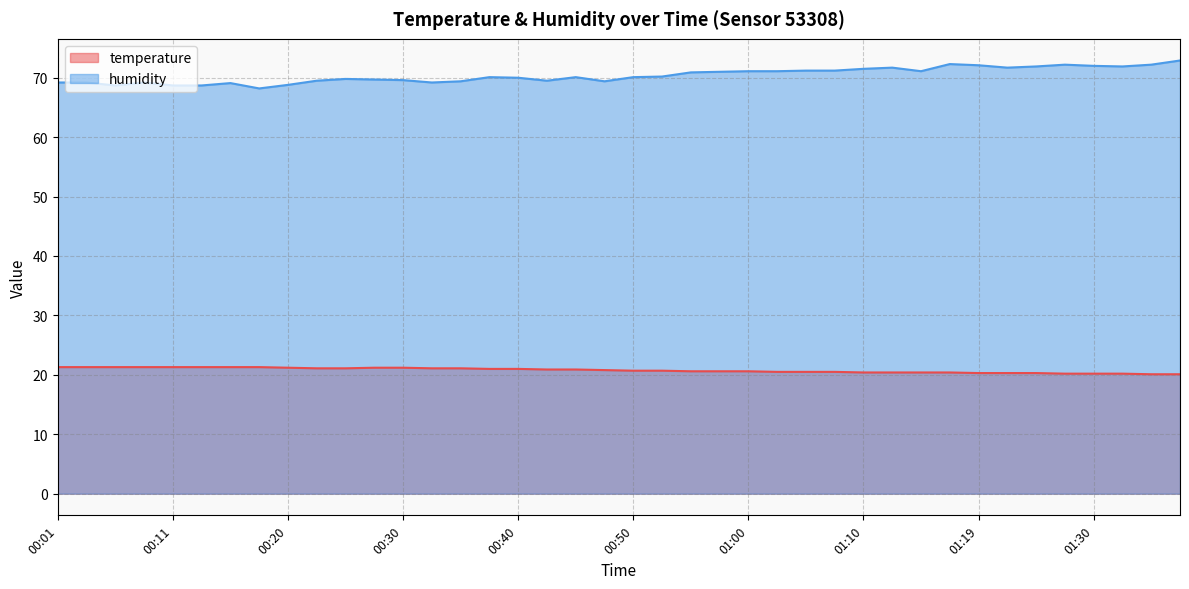

What is the sum of the temperature values at 01:27 and 00:37?

41.2